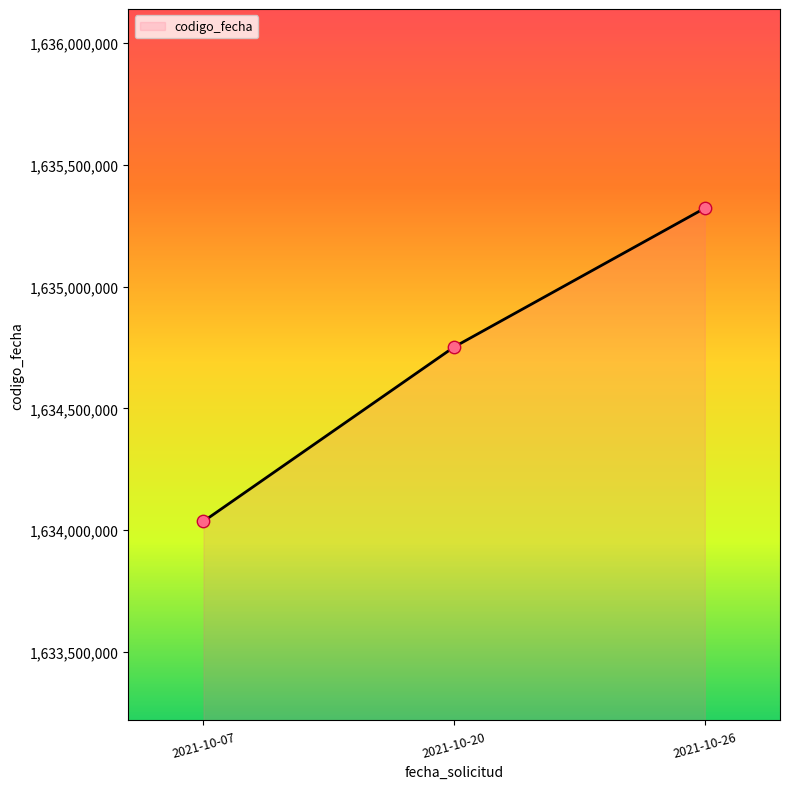

What is the ratio of the value at 2021-10-26 to the value at 2021-10-07?

1.0